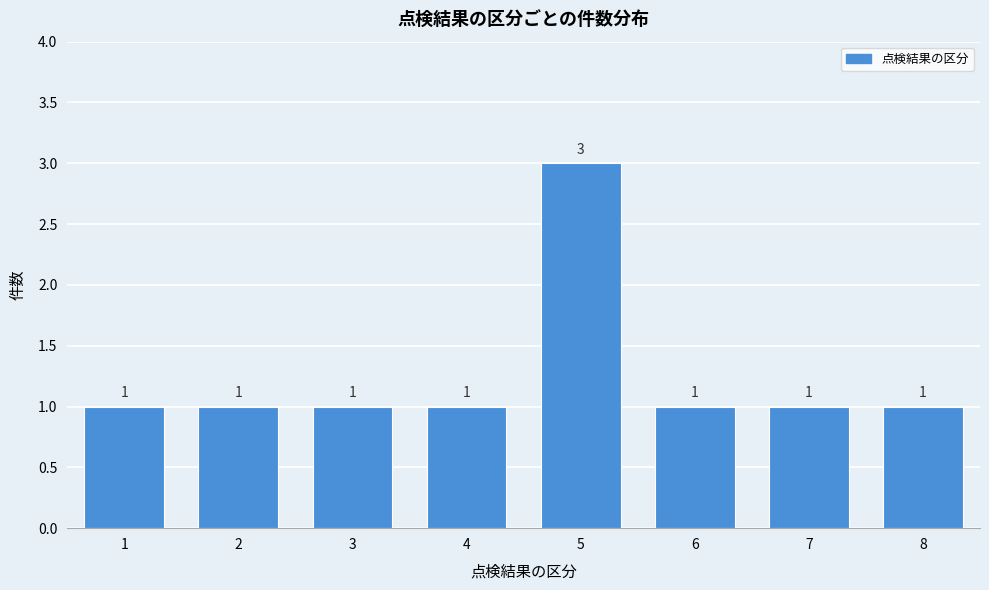

Reading left to right, list all the values displayed in this chart.

1	1	1	1	3	1	1	1